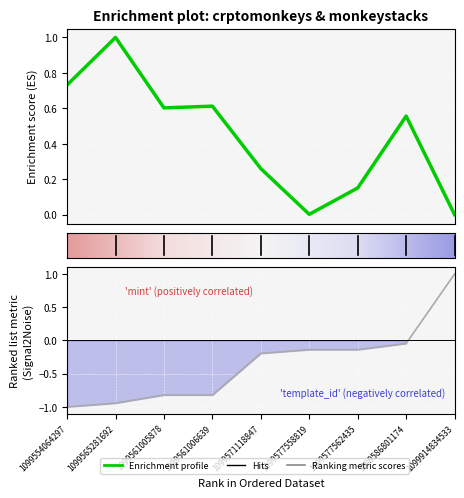

What is the difference between the maximum and minimum values in the mint series?

1.0